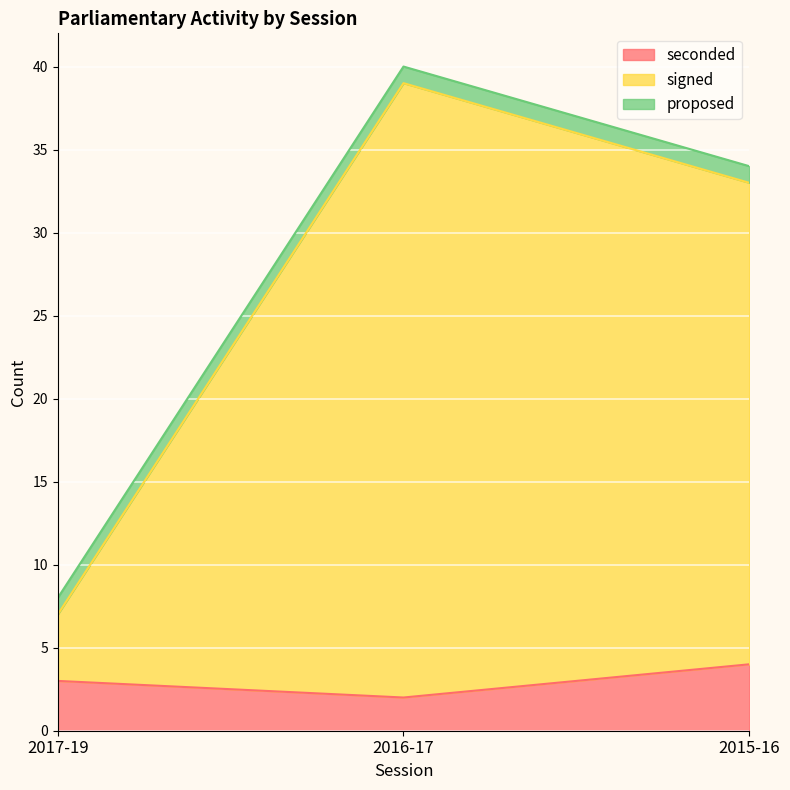

The seconded series shows 2 at 2016-17. True or false?

True